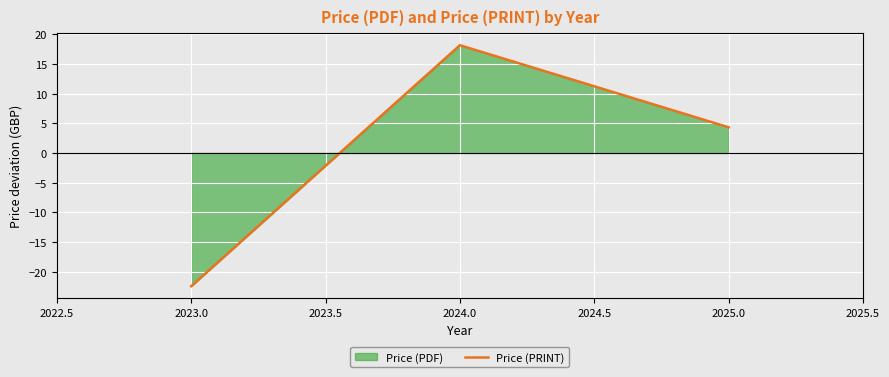

How many values in Price (PRINT) are above zero?

2